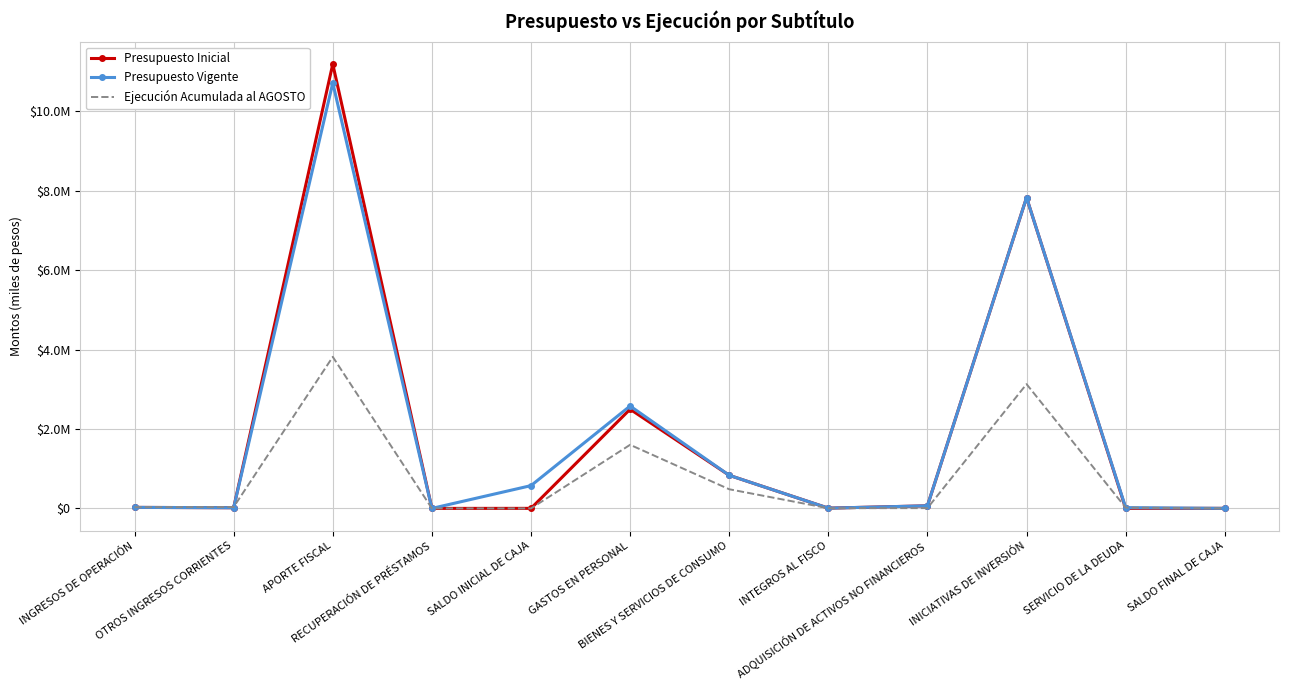

Which series has the largest range (max minus min)?

Presupuesto Inicial